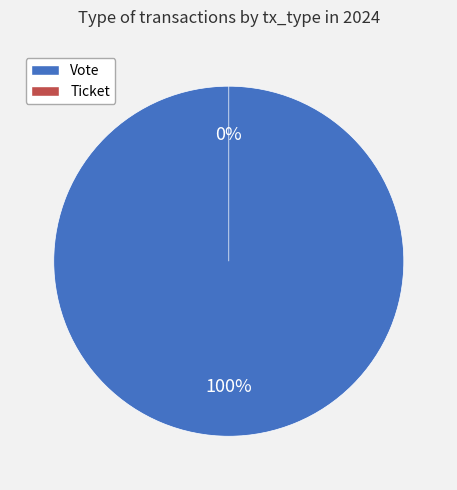

Is it true that Vote is 93% of the pie?

False